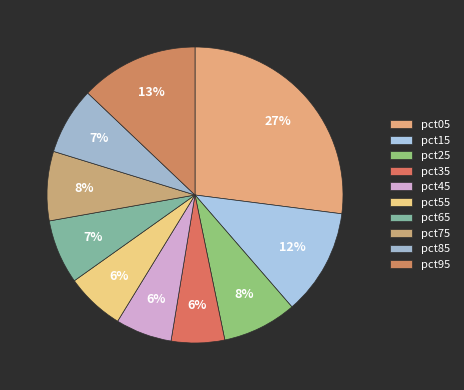

Which slice is the largest?

pct05